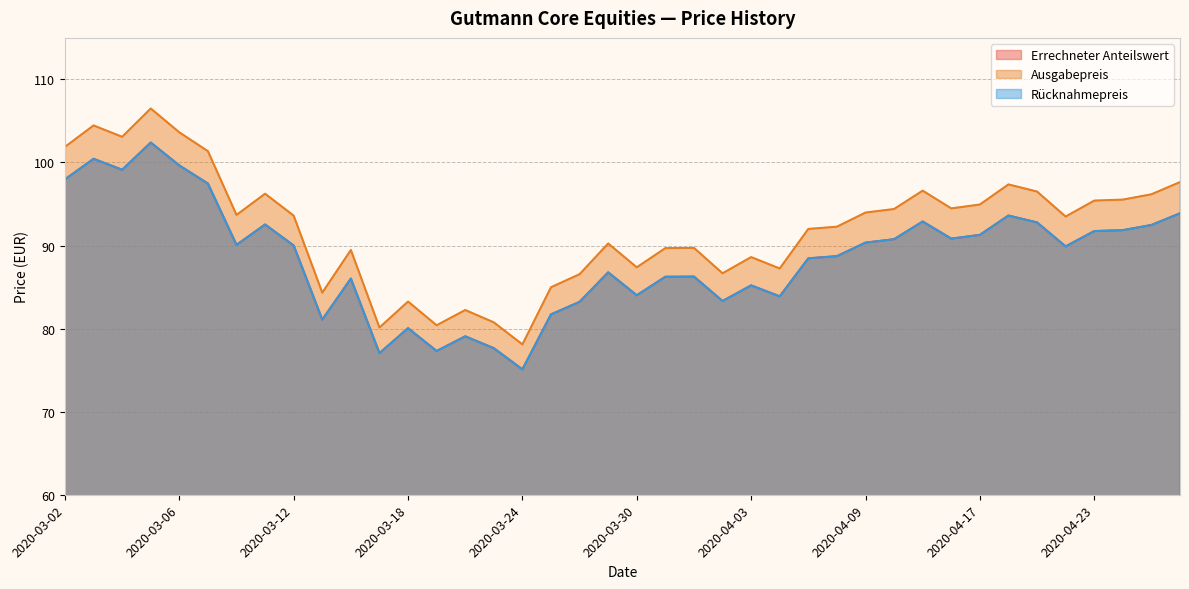

What is the average value of the Rücknahmepreis series?

88.6